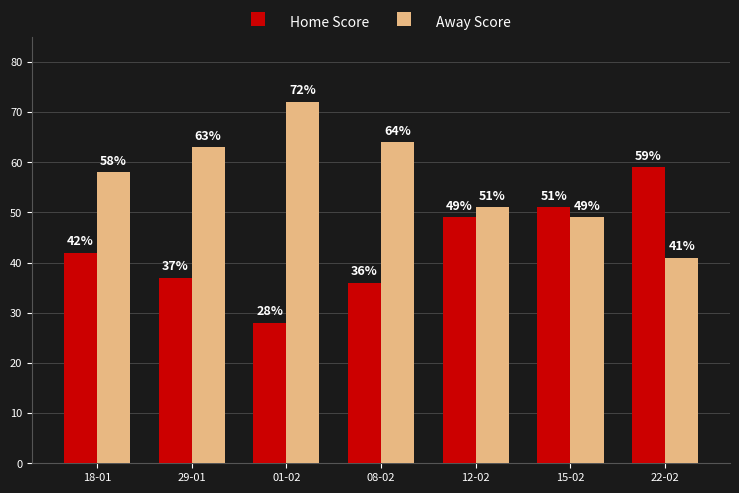

What is the spread (max minus min) of values at 22-02?

18